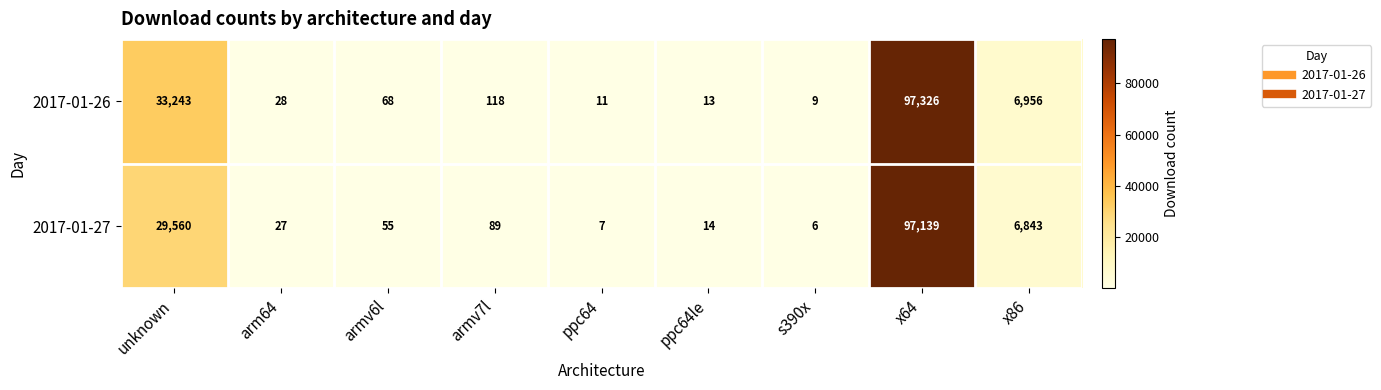

The value of 2017-01-26 at s390x is 9. True or false?

True